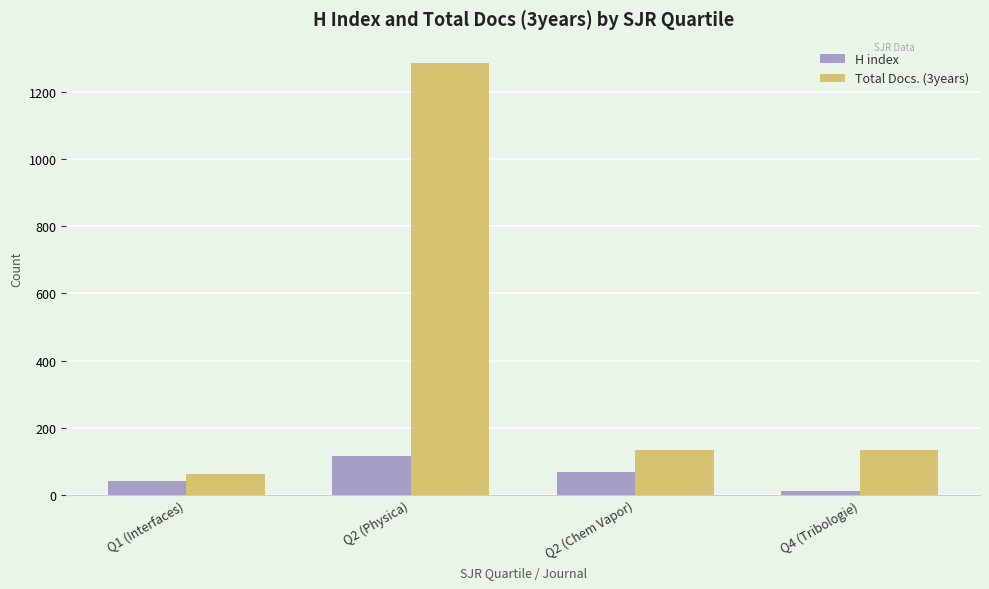

Are the bars grouped side by side (vs. stacked)?

Yes